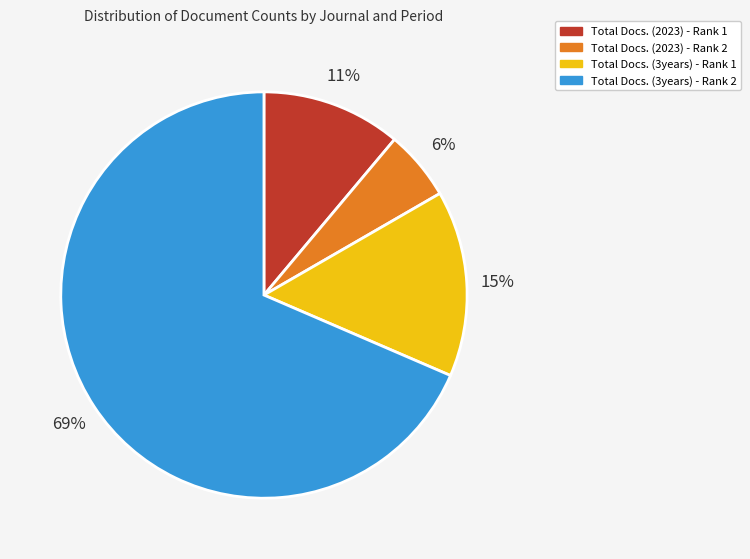

To the nearest percent, what is the difference between the Total Docs. (3years) - Rank 2 and Total Docs. (2023) - Rank 1 slice percentages?

57%